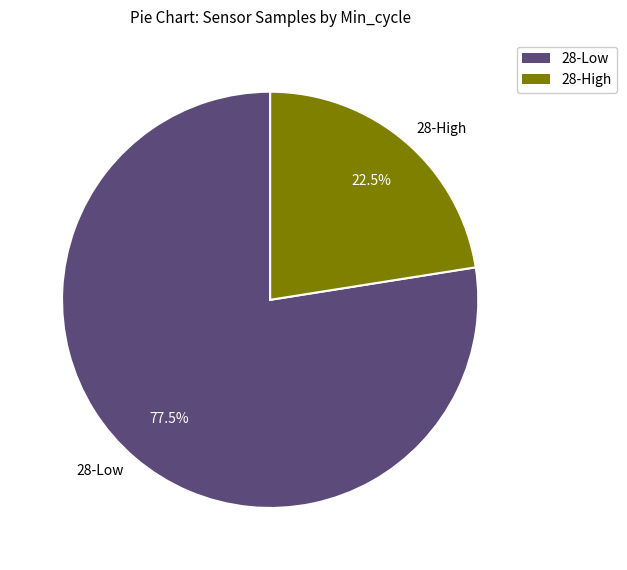

Is there any slice that represents more than half of the pie?

Yes